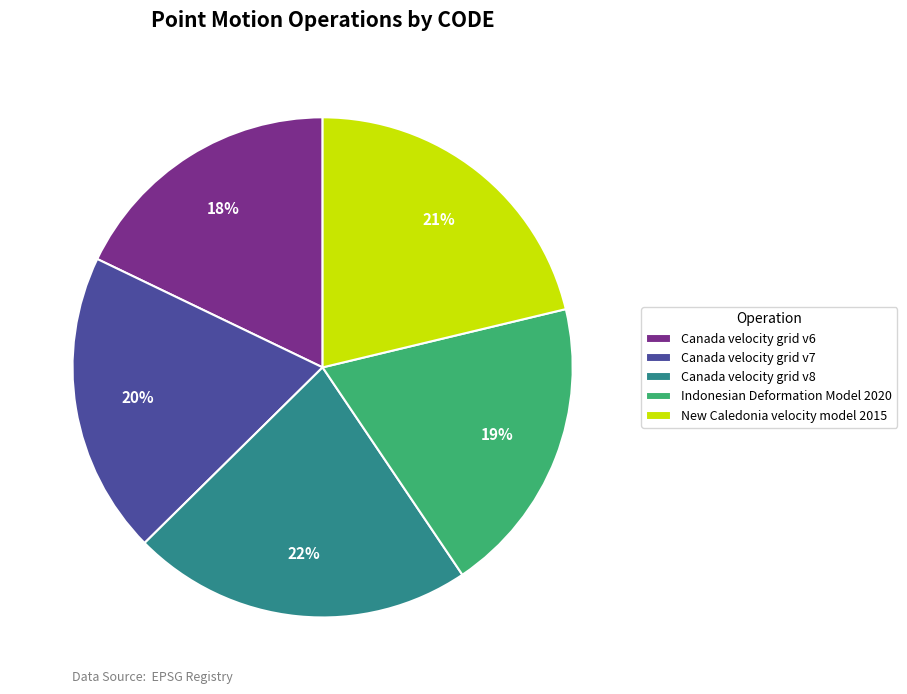

How many slices are in this pie chart?

5